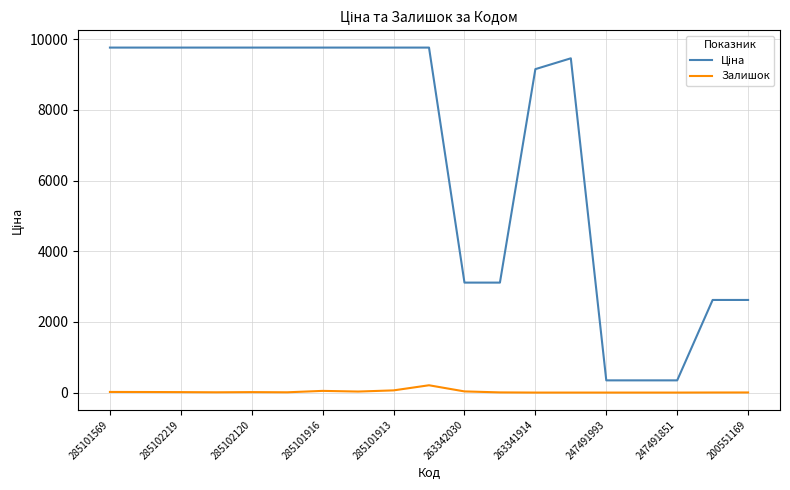

Rank the series by their maximum value, from highest to lowest.

Ціна, Залишок